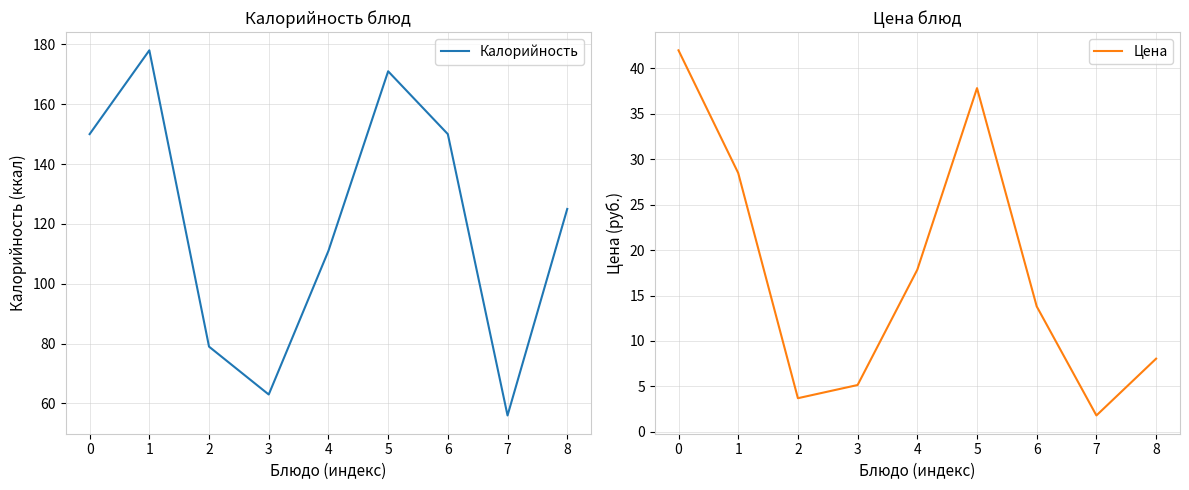

List the series in order of their peak value, lowest first.

Цена, Калорийность